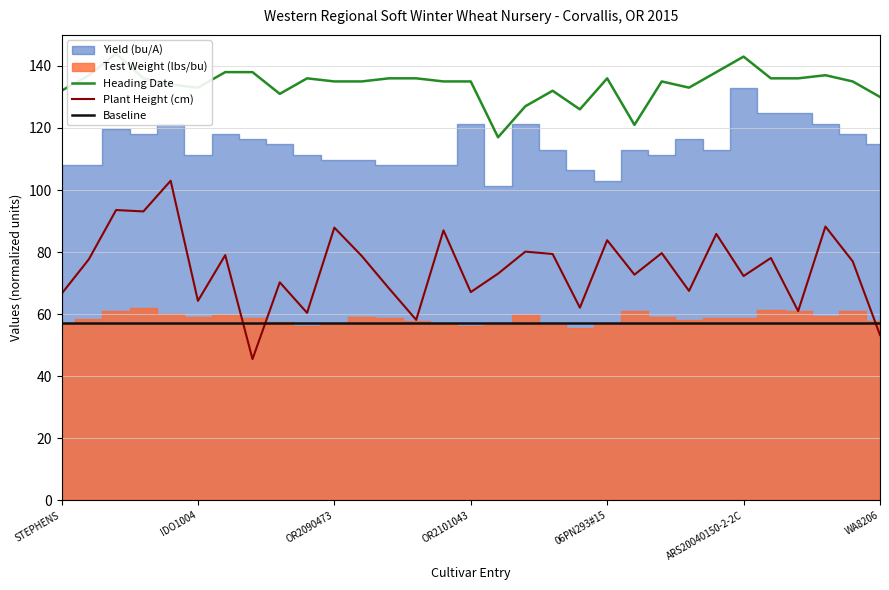

At which label does Baseline reach its minimum?

STEPHENS